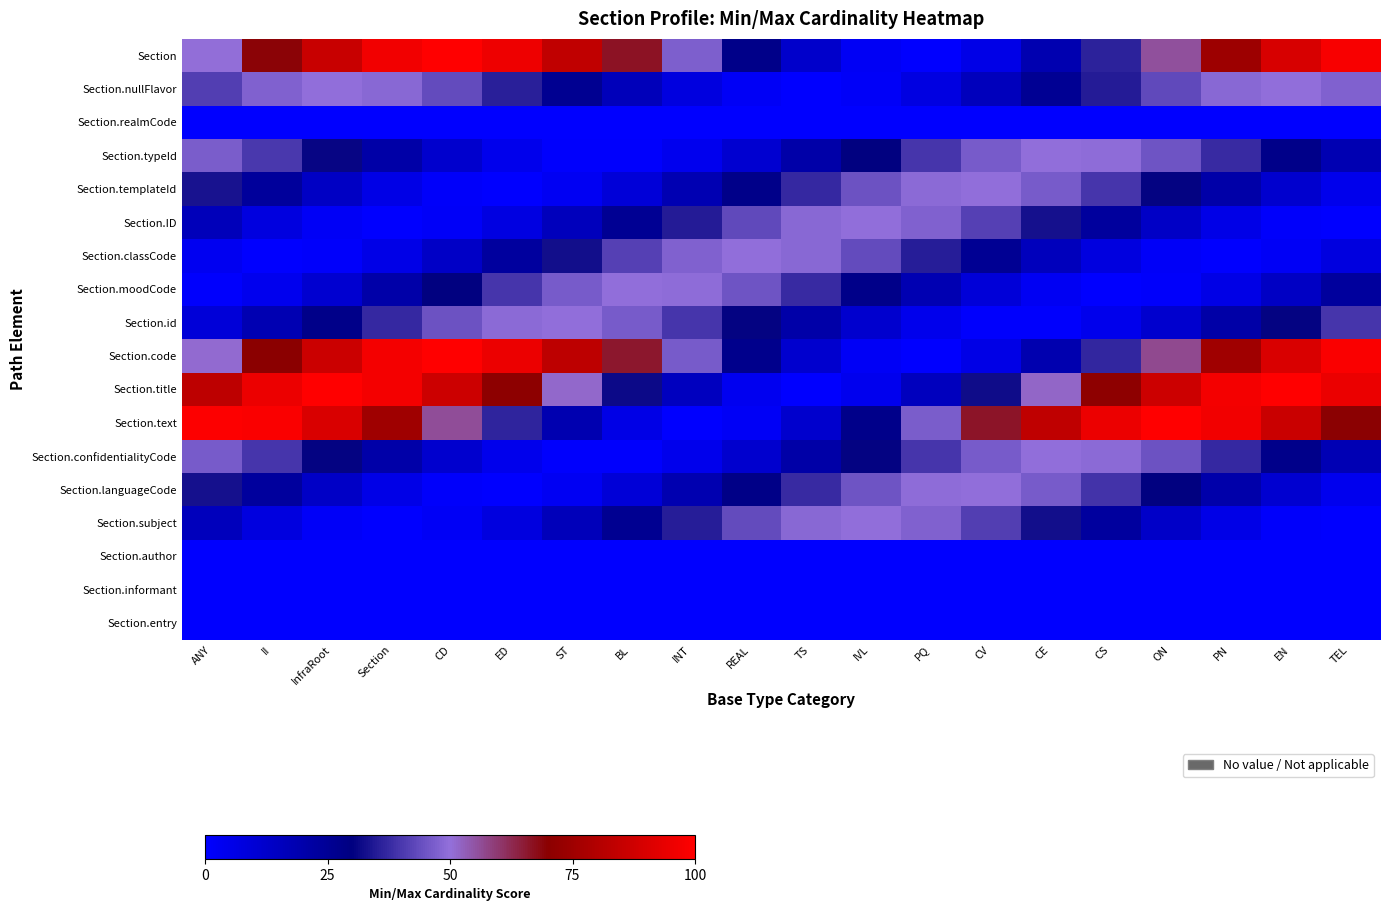

Reading left to right, list all the values displayed in this chart.

Section: ANY=50.0	II=69.5	InfraRoot=85.9	Section=96.6	CD=100.0	ED=95.5	ST=83.8	BL=66.7	INT=47.1	REAL=27.9	TS=12.2	IVL=2.4	PQ=0.2	CV=5.8	CE=18.4	CS=36.0	ON=55.8	PN=74.7	EN=89.7	TEL=98.4
Section.nullFlavor: ANY=41.1	II=47.3	InfraRoot=49.9	Section=48.7	CD=43.6	ED=35.7	ST=26.0	BL=16.2	INT=7.8	REAL=2.1	TS=0.0	IVL=1.9	PQ=7.4	CV=15.7	CE=25.4	CS=35.1	ON=43.2	PN=48.4	EN=50.0	TEL=47.6
Section.realmCode: ANY=0.0	II=0.0	InfraRoot=0.0	Section=0.0	CD=0.0	ED=0.0	ST=0.0	BL=0.0	INT=0.0	REAL=0.0	TS=0.0	IVL=0.0	PQ=0.0	CV=0.0	CE=0.0	CS=0.0	ON=0.0	PN=0.0	EN=0.0	TEL=0.0
Section.typeId: ANY=46.6	II=40.0	InfraRoot=31.0	Section=21.1	CD=11.8	ED=4.5	ST=0.6	BL=0.4	INT=4.2	REAL=11.2	TS=20.4	IVL=30.4	PQ=39.5	CV=46.3	CE=49.7	CS=49.2	ON=45.0	PN=37.5	EN=28.1	TEL=18.2
Section.templateId: ANY=33.4	II=23.5	InfraRoot=13.9	Section=6.1	CD=1.2	ED=0.1	ST=2.9	BL=9.2	INT=18.0	REAL=27.9	TS=37.4	IVL=44.8	PQ=49.2	CV=49.7	CE=46.4	CS=39.6	ON=30.6	PN=20.6	EN=11.4	TEL=4.3
Section.ID: ANY=16.2	II=7.8	InfraRoot=2.1	Section=0.0	CD=1.9	ED=7.4	ST=15.7	BL=25.4	INT=35.1	REAL=43.2	TS=48.4	IVL=50.0	PQ=47.6	CV=41.6	CE=33.0	CS=23.1	ON=13.6	PN=5.8	EN=1.1	TEL=0.1
Section.classCode: ANY=3.2	II=0.2	InfraRoot=1.0	Section=5.7	CD=13.4	ED=22.9	ST=32.8	BL=41.4	INT=47.5	REAL=50.0	TS=48.5	IVL=43.4	PQ=35.3	CV=25.6	CE=15.8	CS=7.5	ON=1.9	PN=0.0	EN=2.0	TEL=7.7
Section.moodCode: ANY=0.4	II=4.2	InfraRoot=11.2	Section=20.4	CD=30.4	ED=39.5	ST=46.3	BL=49.7	INT=49.2	REAL=45.0	TS=37.5	IVL=28.1	PQ=18.2	CV=9.4	CE=3.0	CS=0.1	ON=1.1	PN=6.0	EN=13.8	TEL=23.3
Section.id: ANY=9.2	II=18.0	InfraRoot=27.9	Section=37.4	CD=44.8	ED=49.2	ST=49.7	BL=46.4	INT=39.6	REAL=30.6	TS=20.6	IVL=11.4	PQ=4.3	CV=0.5	CE=0.5	CS=4.4	ON=11.6	PN=20.9	EN=30.8	TEL=39.8
Section.code: ANY=50.8	II=70.2	InfraRoot=86.4	Section=96.9	CD=99.9	ED=95.1	ST=83.1	BL=66.0	INT=46.2	REAL=27.1	TS=11.6	IVL=2.2	PQ=0.3	CV=6.2	CE=19.1	CS=36.8	ON=56.7	PN=75.4	EN=90.2	TEL=98.6
Section.title: ANY=82.8	II=94.9	InfraRoot=99.9	Section=97.0	CD=86.7	ED=70.6	ST=51.2	BL=31.7	INT=15.0	REAL=3.9	TS=0.0	IVL=4.0	PQ=15.3	CV=32.1	CE=51.7	CS=71.0	ON=87.0	PN=97.2	EN=99.9	TEL=94.7
Section.text: ANY=99.4	II=98.5	InfraRoot=89.9	Section=75.1	CD=56.2	ED=36.4	ST=18.7	BL=6.0	INT=0.2	REAL=2.3	TS=11.9	IVL=27.5	PQ=46.7	CV=66.4	CE=83.5	CS=95.3	ON=100.0	PN=96.7	EN=86.1	TEL=69.8
Section.confidentialityCode: ANY=46.4	II=39.6	InfraRoot=30.6	Section=20.6	CD=11.4	ED=4.3	ST=0.5	BL=0.5	INT=4.4	REAL=11.6	TS=20.9	IVL=30.8	PQ=39.8	CV=46.5	CE=49.8	CS=49.1	ON=44.7	PN=37.2	EN=27.7	TEL=17.8
Section.languageCode: ANY=33.0	II=23.1	InfraRoot=13.6	Section=5.8	CD=1.1	ED=0.1	ST=3.1	BL=9.5	INT=18.4	REAL=28.3	TS=37.7	IVL=45.1	PQ=49.3	CV=49.7	CE=46.1	CS=39.3	ON=30.2	PN=20.2	EN=11.0	TEL=4.1
Section.subject: ANY=15.8	II=7.5	InfraRoot=1.9	Section=0.0	CD=2.0	ED=7.7	ST=16.0	BL=25.8	INT=35.5	REAL=43.5	TS=48.6	IVL=50.0	PQ=47.4	CV=41.3	CE=32.6	CS=22.7	ON=13.2	PN=5.5	EN=1.0	TEL=0.2
Section.author: ANY=0.0	II=0.0	InfraRoot=0.0	Section=0.0	CD=0.0	ED=0.0	ST=0.0	BL=0.0	INT=0.0	REAL=0.0	TS=0.0	IVL=0.0	PQ=0.0	CV=0.0	CE=0.0	CS=0.0	ON=0.0	PN=0.0	EN=0.0	TEL=0.0
Section.informant: ANY=0.0	II=0.0	InfraRoot=0.0	Section=0.0	CD=0.0	ED=0.0	ST=0.0	BL=0.0	INT=0.0	REAL=0.0	TS=0.0	IVL=0.0	PQ=0.0	CV=0.0	CE=0.0	CS=0.0	ON=0.0	PN=0.0	EN=0.0	TEL=0.0
Section.entry: ANY=0.0	II=0.0	InfraRoot=0.0	Section=0.0	CD=0.0	ED=0.0	ST=0.0	BL=0.0	INT=0.0	REAL=0.0	TS=0.0	IVL=0.0	PQ=0.0	CV=0.0	CE=0.0	CS=0.0	ON=0.0	PN=0.0	EN=0.0	TEL=0.0